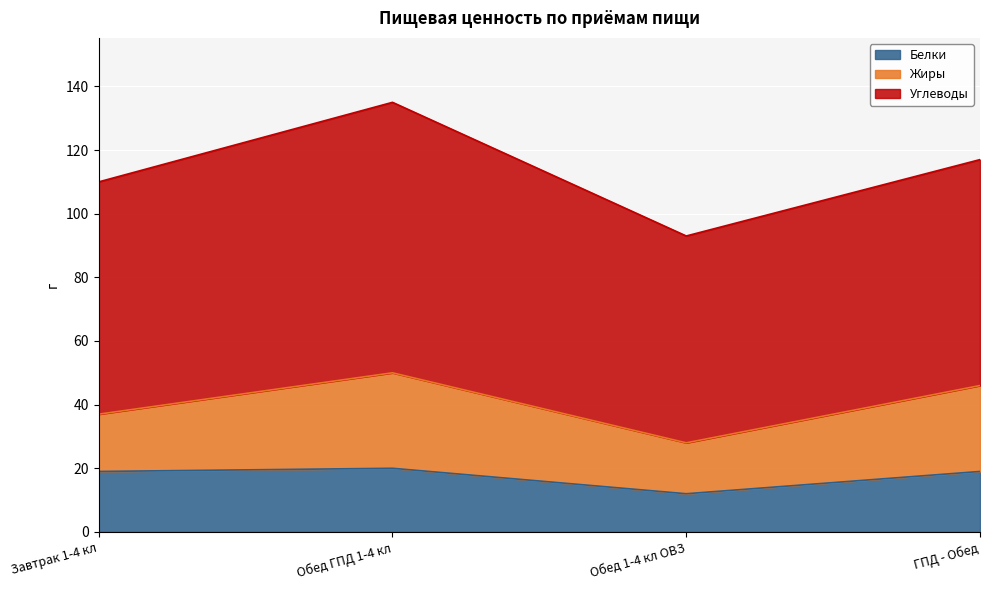

How many lines are shown in the chart?

3